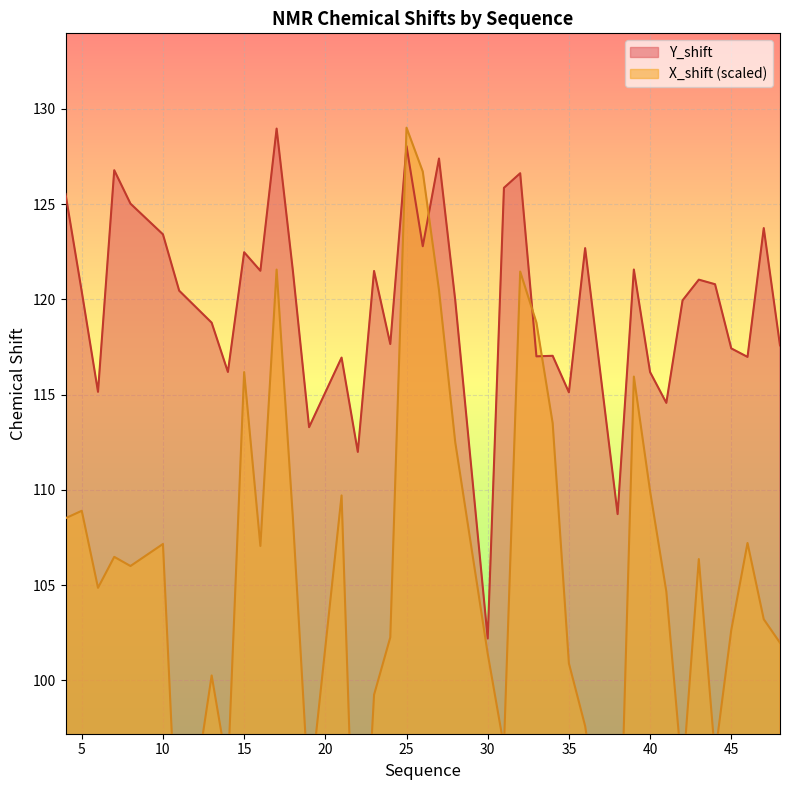

Between 15 and 41, which series saw the biggest shift?

X_shift